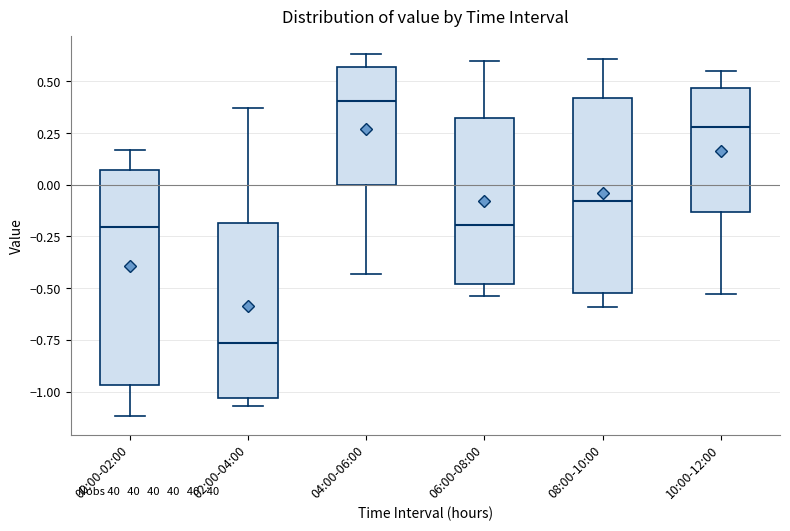

Reading left to right, read every box against the y-axis: the position of its median line, the range the box covers, and the ends of its whiskers. The values are not printed on the chart, so give them approximately, as read against the axis.

00:00-02:00: median -0.20, box -0.95 to 0.05, whiskers -1.10 to 0.15
02:00-04:00: median -0.75, box -1.05 to -0.20, whiskers -1.05 (just below the box's lower edge) to 0.35
04:00-06:00: median 0.40, box 0.00 to 0.55, whiskers -0.45 to 0.65
06:00-08:00: median -0.20, box -0.50 to 0.30, whiskers -0.55 to 0.60
08:00-10:00: median -0.10, box -0.50 to 0.40, whiskers -0.60 to 0.60
10:00-12:00: median 0.30, box -0.15 to 0.45, whiskers -0.55 to 0.55